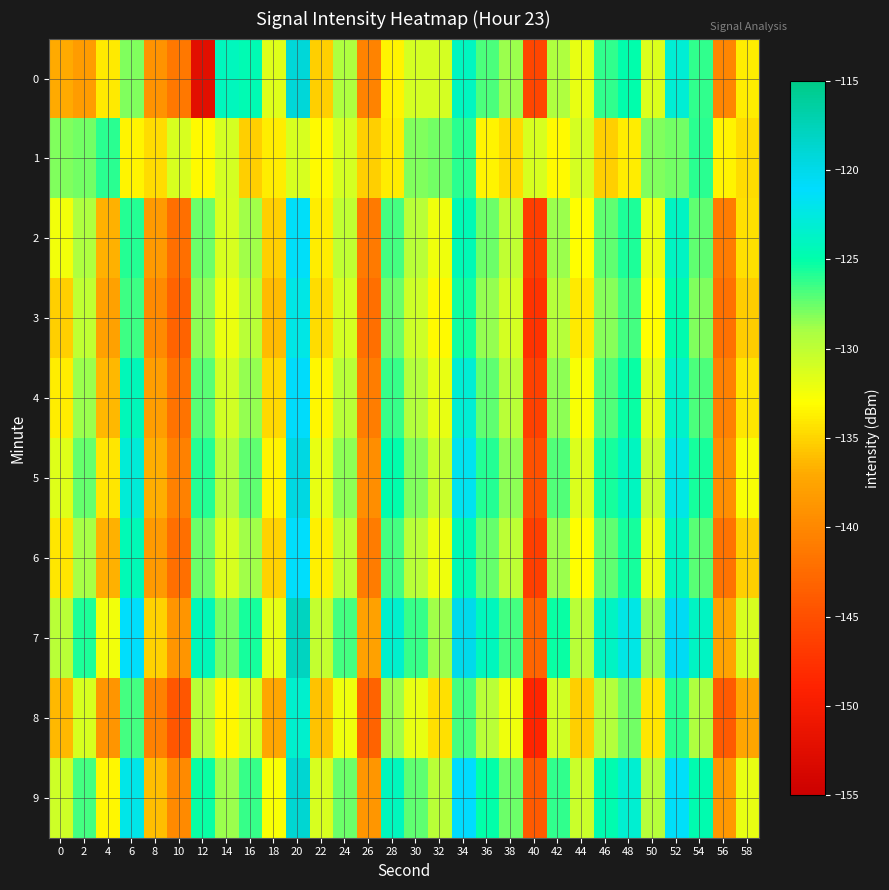

Reading left to right, what are all the values shown in this chart?

0: 0=-136.9	2=-138.1	4=-133.9	6=-128.0	8=-139.1	10=-141.3	12=-152.3	14=-124.1	16=-124.6	18=-131.4	20=-119.2	22=-135.2	24=-129.4	26=-140.5	28=-133.6	30=-131.0	32=-131.1	34=-124.0	36=-126.8	38=-128.7	40=-145.7	42=-129.3	44=-132.0	46=-126.2	48=-124.9	50=-131.4	52=-123.1	54=-126.1	56=-140.1	58=-133.9
1: 0=-128.1	2=-127.7	4=-125.9	6=-133.5	8=-134.6	10=-131.1	12=-133.1	14=-131.0	16=-135.2	18=-133.9	20=-131.1	22=-133.1	24=-131.0	26=-135.2	28=-133.9	30=-128.1	32=-127.7	34=-125.9	36=-133.5	38=-134.6	40=-131.1	42=-133.1	44=-131.0	46=-135.2	48=-133.9	50=-128.1	52=-127.7	54=-125.9	56=-133.5	58=-134.6
2: 0=-132.5	2=-129.3	4=-136.7	6=-125.8	8=-138.4	10=-142.1	12=-127.6	14=-131.2	16=-128.9	18=-135.3	20=-121.4	22=-133.8	24=-130.1	26=-141.2	28=-126.7	30=-129.8	32=-132.3	34=-124.5	36=-127.6	38=-130.1	40=-146.5	42=-128.7	44=-133.1	46=-127.3	48=-125.7	50=-132.1	52=-123.9	54=-127.2	56=-141.0	58=-134.5
3: 0=-135.2	2=-130.1	4=-137.8	6=-126.5	8=-139.7	10=-143.2	12=-128.4	14=-132.1	16=-129.8	18=-136.1	20=-122.3	22=-134.6	24=-131.0	26=-142.1	28=-127.6	30=-130.7	32=-133.2	34=-125.4	36=-128.5	38=-131.0	40=-147.4	42=-129.6	44=-134.0	46=-128.2	48=-126.6	50=-133.0	52=-124.8	54=-128.1	56=-141.9	58=-135.4
4: 0=-133.8	2=-128.7	4=-136.4	6=-124.3	8=-138.1	10=-141.8	12=-127.1	14=-130.8	16=-128.5	18=-134.8	20=-120.9	22=-133.3	24=-129.7	26=-140.8	28=-126.3	30=-129.4	32=-131.9	34=-123.1	36=-127.2	38=-129.7	40=-146.1	42=-128.3	44=-132.7	46=-126.9	48=-125.3	50=-131.7	52=-123.5	54=-126.8	56=-140.6	58=-134.1
5: 0=-131.5	2=-127.4	4=-134.1	6=-122.9	8=-136.8	10=-140.5	12=-125.8	14=-129.5	16=-127.2	18=-133.5	20=-119.6	22=-132.0	24=-128.4	26=-139.5	28=-125.0	30=-128.1	32=-130.6	34=-121.8	36=-125.9	38=-128.4	40=-144.8	42=-127.0	44=-131.4	46=-125.6	48=-124.0	50=-130.4	52=-122.2	54=-125.5	56=-139.3	58=-132.8
6: 0=-134.1	2=-129.0	4=-136.7	6=-124.5	8=-138.4	10=-142.1	12=-127.6	14=-131.1	16=-128.8	18=-135.1	20=-121.2	22=-133.6	24=-130.0	26=-141.0	28=-126.6	30=-129.7	32=-132.2	34=-124.4	36=-127.5	38=-130.0	40=-146.4	42=-128.6	44=-133.0	46=-127.2	48=-125.6	50=-132.0	52=-123.8	54=-127.1	56=-141.8	58=-135.3
7: 0=-129.8	2=-125.7	4=-132.4	6=-121.2	8=-135.1	10=-138.8	12=-124.3	14=-127.8	16=-125.5	18=-131.8	20=-117.9	22=-130.3	24=-126.7	26=-137.8	28=-123.3	30=-126.4	32=-128.9	34=-120.1	36=-124.2	38=-126.7	40=-143.1	42=-125.3	44=-129.7	46=-123.9	48=-122.3	50=-128.7	52=-120.5	54=-123.8	56=-137.6	58=-131.1
8: 0=-136.3	2=-131.2	4=-138.9	6=-126.7	8=-140.6	10=-144.3	12=-129.8	14=-133.3	16=-131.0	18=-137.3	20=-123.4	22=-135.8	24=-132.2	26=-143.2	28=-128.8	30=-131.9	32=-134.4	34=-126.6	36=-129.7	38=-132.2	40=-148.6	42=-130.8	44=-135.2	46=-129.4	48=-127.8	50=-134.2	52=-126.0	54=-129.3	56=-144.0	58=-137.5
9: 0=-130.7	2=-126.6	4=-133.3	6=-122.1	8=-136.0	10=-139.7	12=-125.2	14=-128.7	16=-126.4	18=-132.7	20=-118.8	22=-131.2	24=-127.6	26=-138.7	28=-124.2	30=-127.3	32=-129.8	34=-121.0	36=-125.1	38=-127.6	40=-144.0	42=-126.2	44=-130.6	46=-124.8	48=-123.2	50=-129.6	52=-121.4	54=-124.7	56=-138.5	58=-132.0